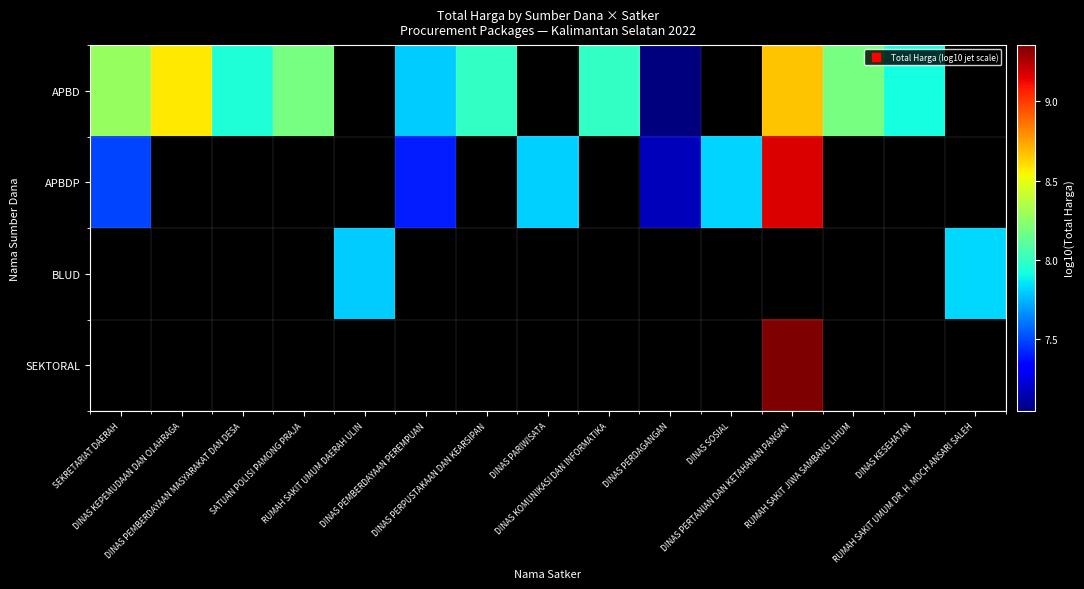

Which series has the widest spread of values?

APBDP